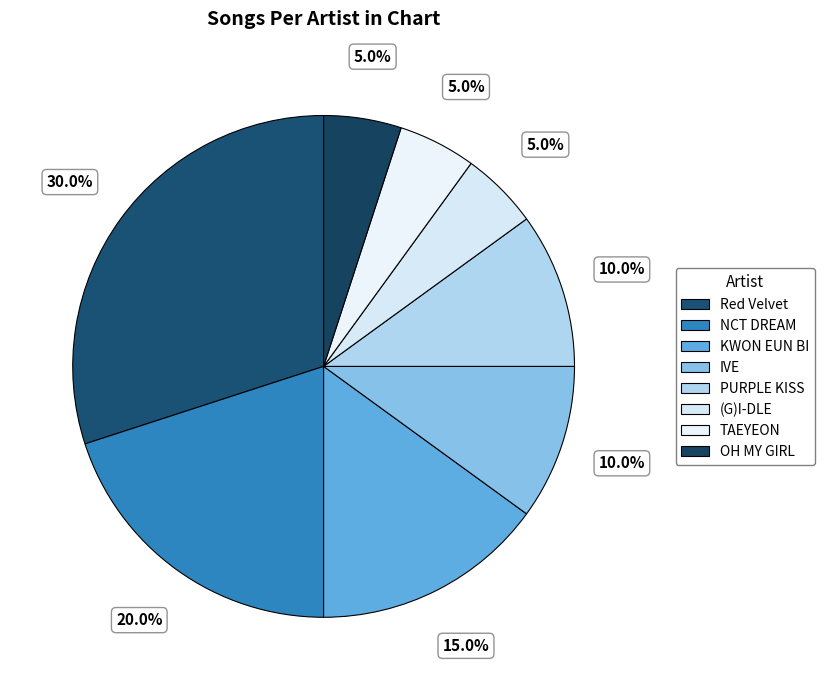

How many slices are in this pie chart?

8